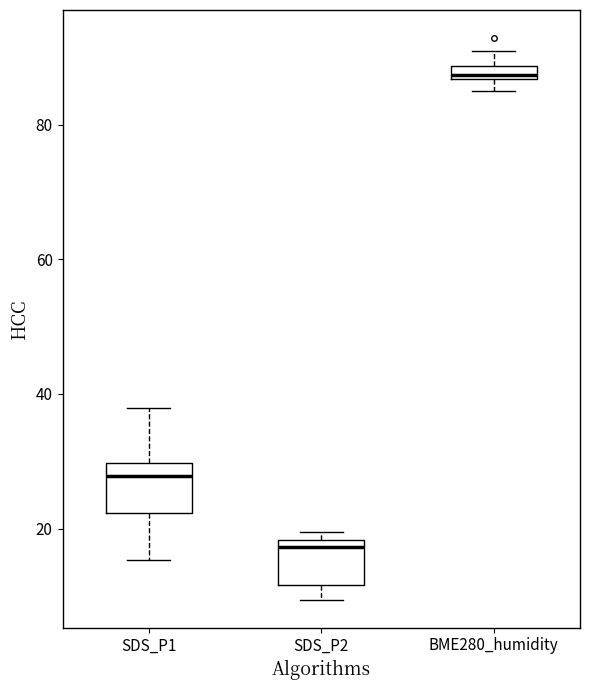

Which box has the lowest median line?

SDS_P2